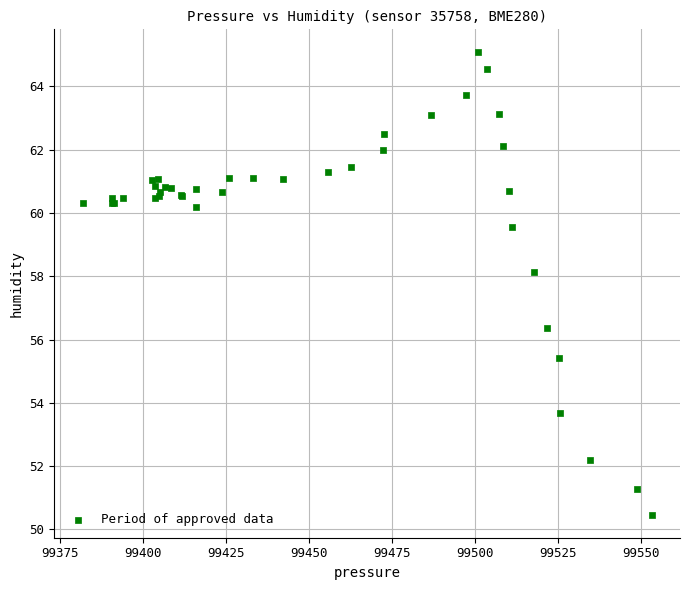

What Y value in the scatter plot is closest to 57?

56.4